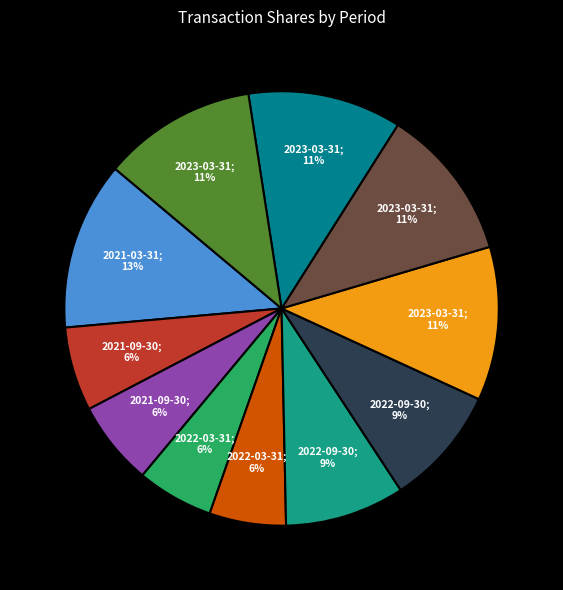

Which slice is the smallest?

2022-03-31